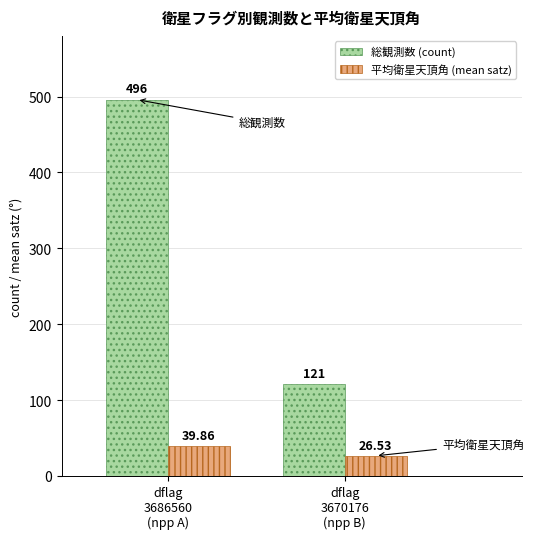

What is the difference between the highest and lowest values at dflag
3686560
(npp A)?

456.1